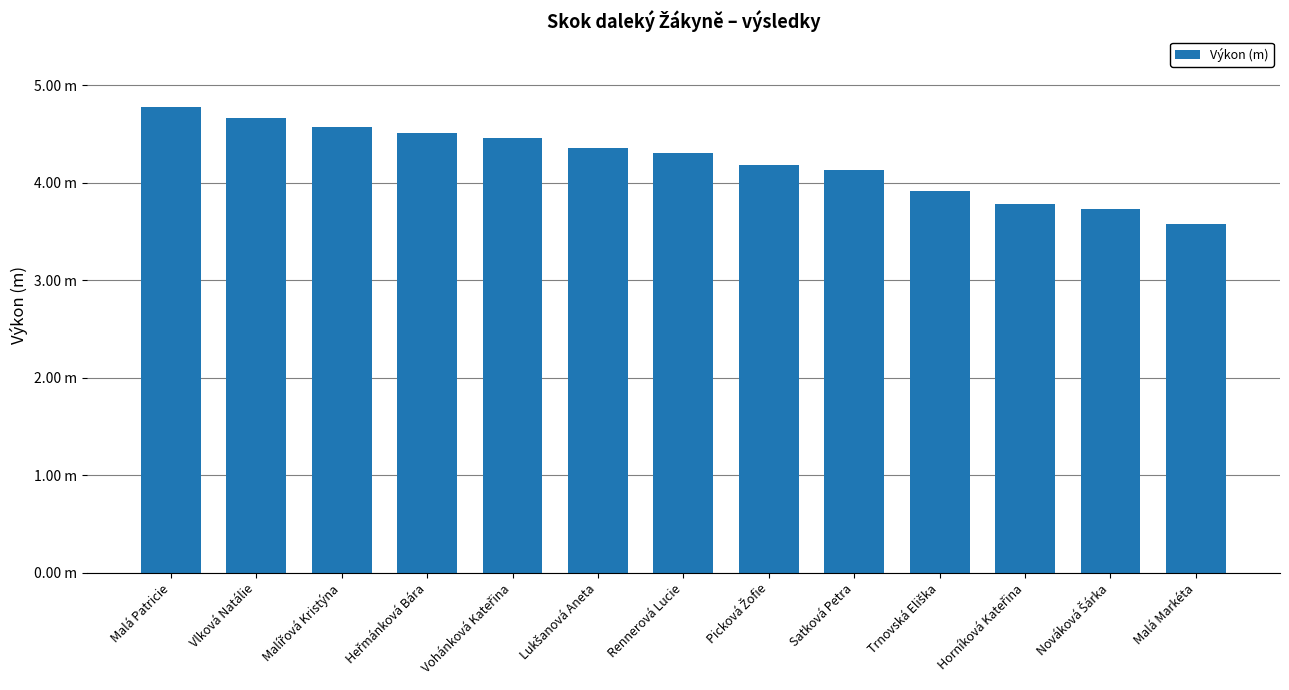

List the labels in order of value, smallest first.

Malá Markéta, Nováková Šárka, Horníková Kateřina, Trnovská Eliška, Satková Petra, Picková Žofie, Rennerová Lucie, Lukšanová Aneta, Vohánková Kateřina, Heřmánková Bára, Malířová Kristýna, Vlková Natálie, Malá Patricie